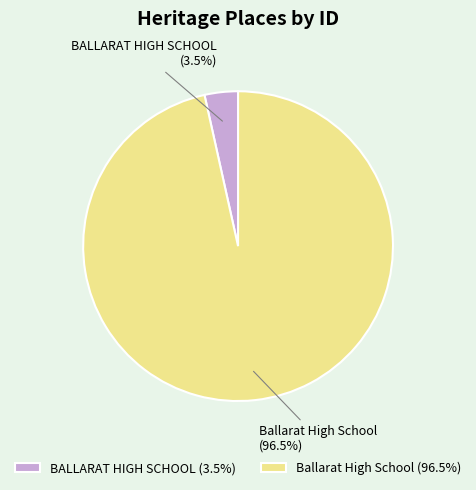

To the nearest percent, what is the average slice percentage?

50%